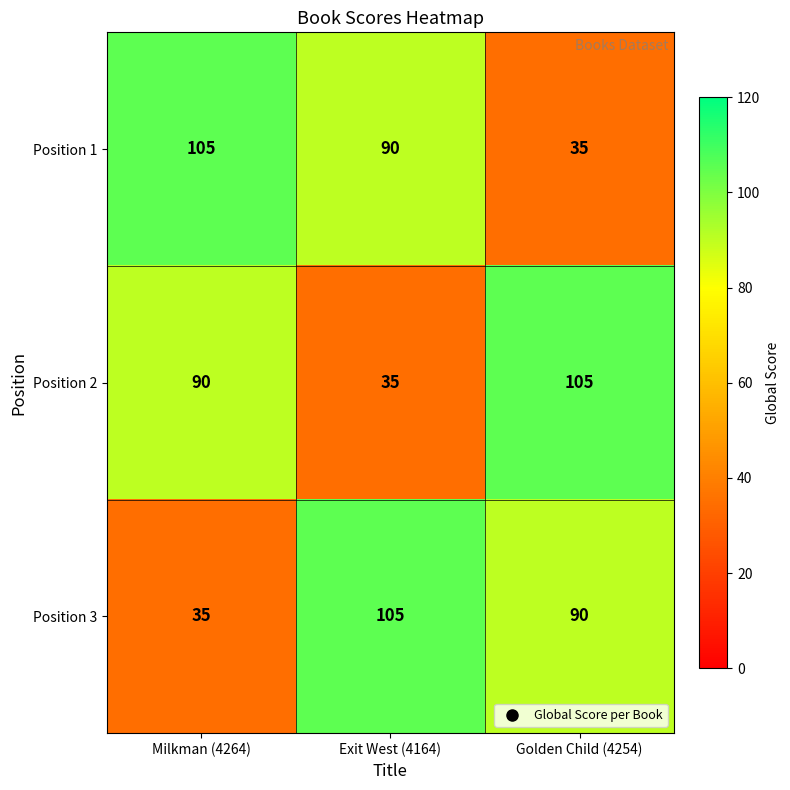

The value of Position 3 at Exit West (4164) is 105. True or false?

True